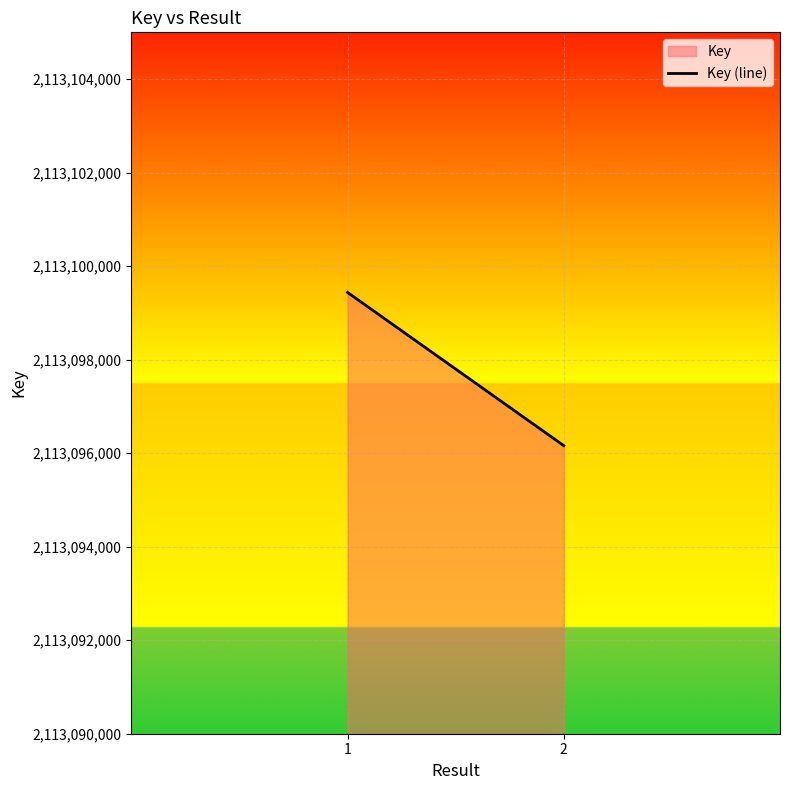

How many lines are shown in the chart?

1